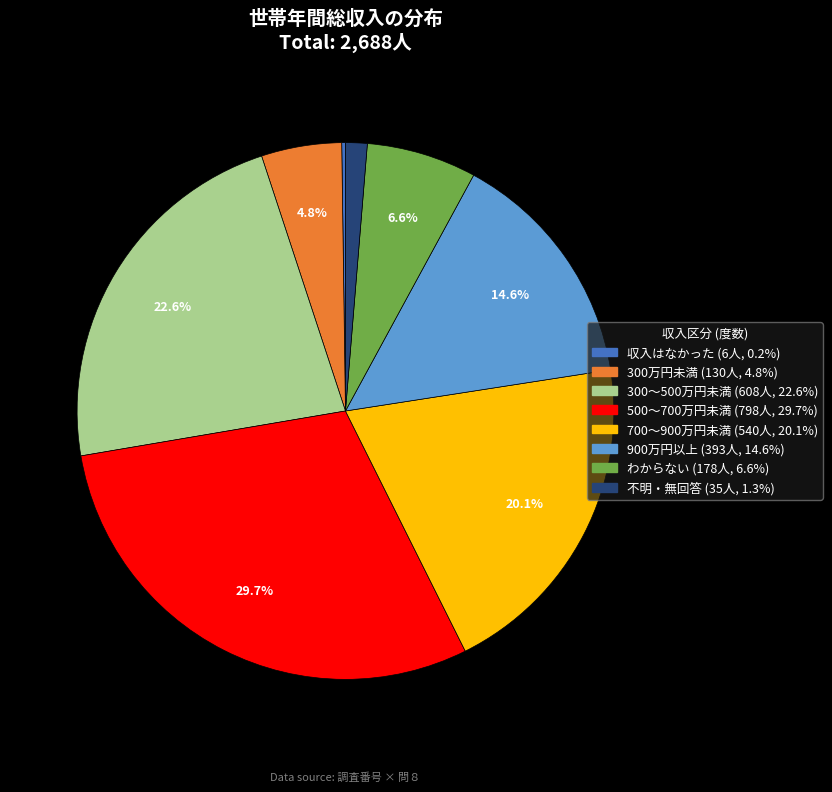

What portion of the pie excludes 700～900万円未満?

79.9%